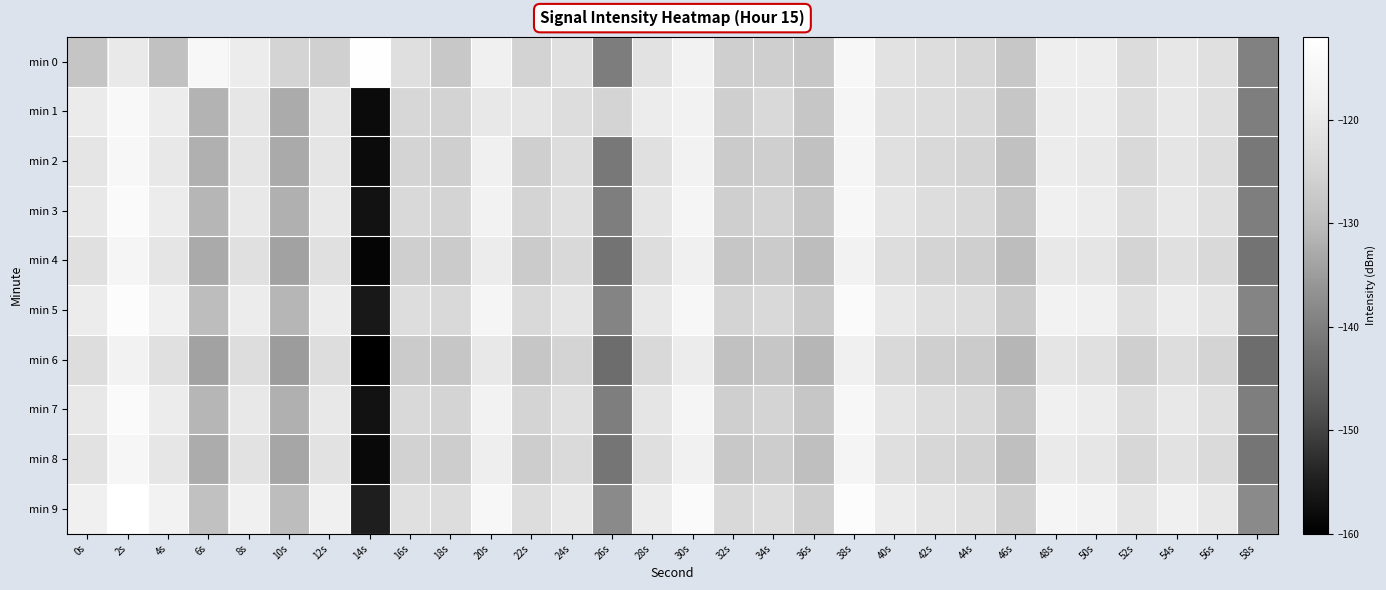

At 38s, list the series in order from smallest to largest.

min 6, min 4, min 8, min 1, min 2, min 0, min 3, min 7, min 5, min 9